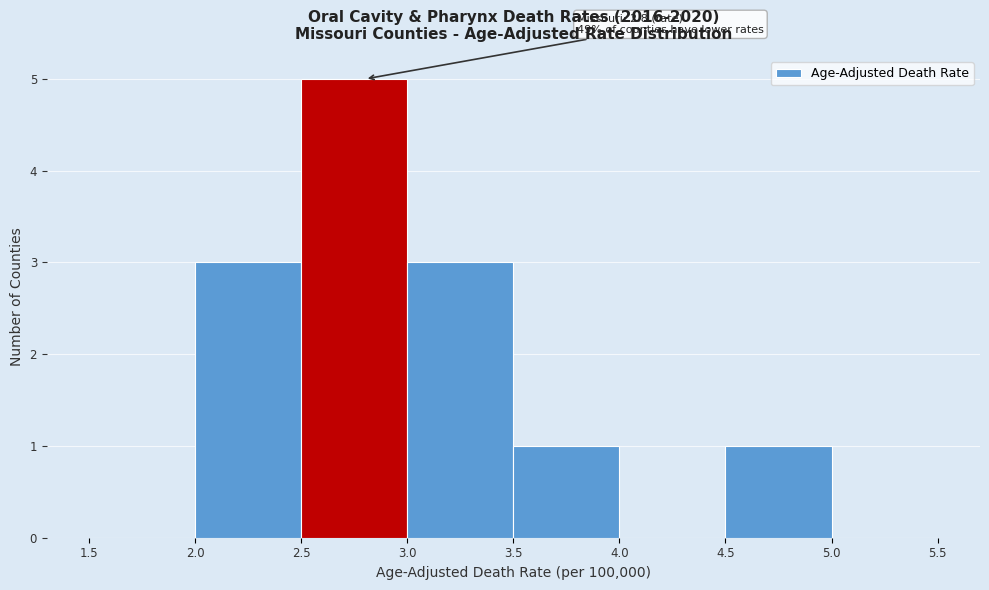

Over which range of the x-axis is the bar tallest?

2.5 to 3.0